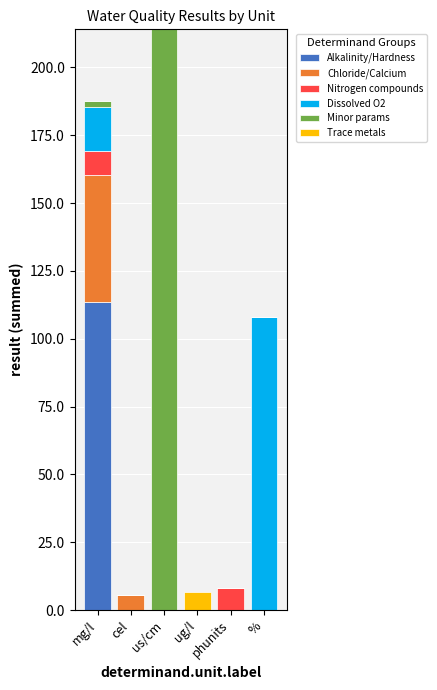

What is the sum of all Alkalinity/Hardness values?

113.5